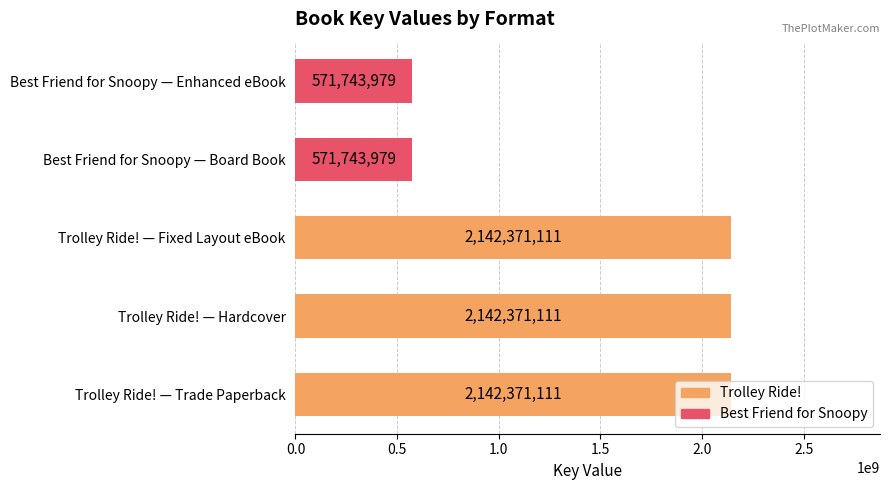

Count the values in the range 571743979 to 2142371111.

5